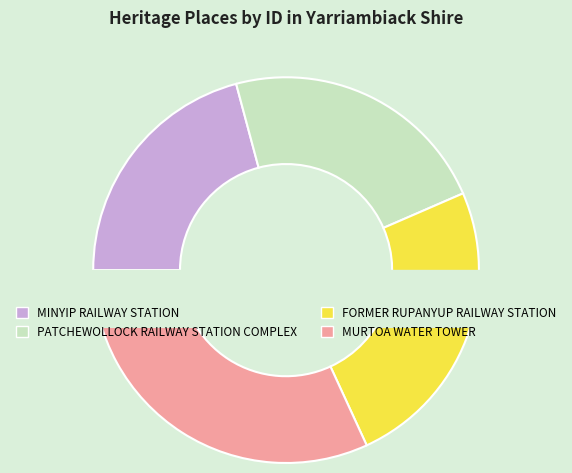

True or false: FORMER RUPANYUP RAILWAY STATION accounts for 30% of the total.

False